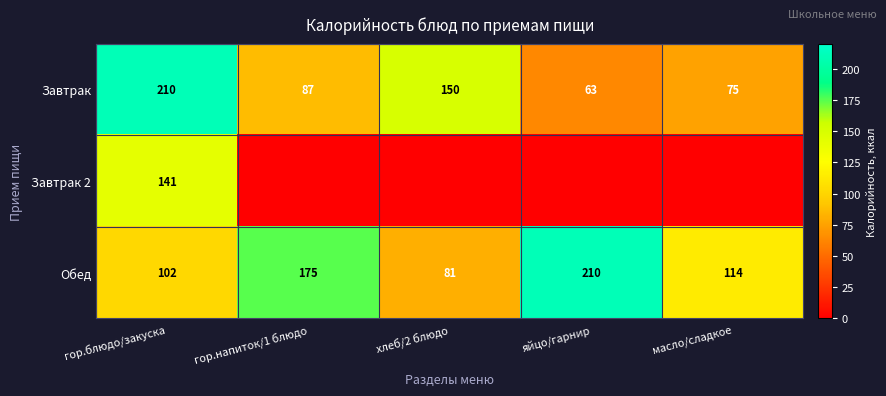

What is the difference between the highest and lowest values at гор.блюдо/закуска?

108